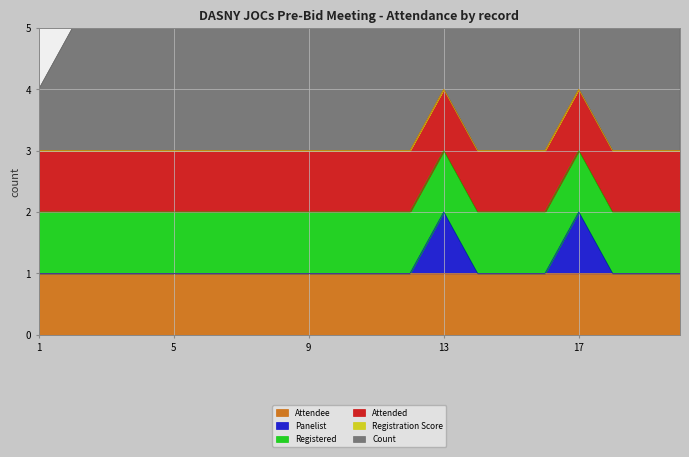

What is the sum of the Attendee values at 11 and 9?

2